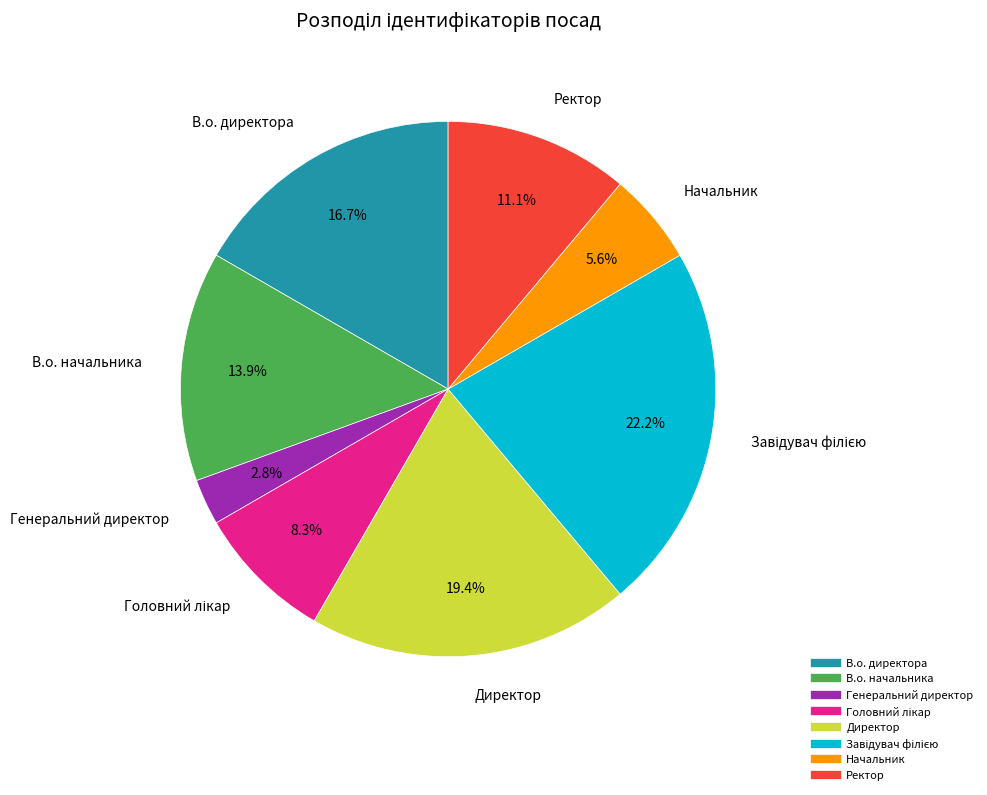

Does Начальник account for over 50% of the chart?

No